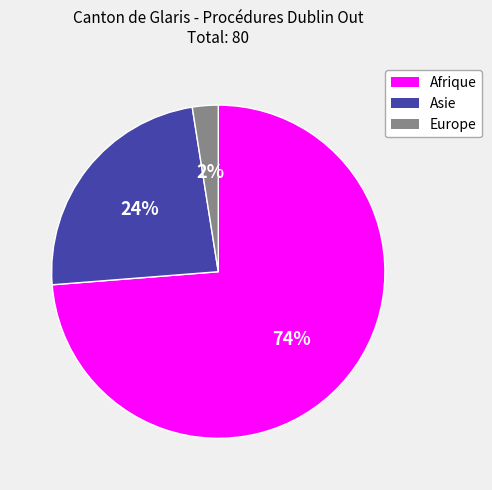

Approximately how many times larger is the value at Asie compared to Afrique?

0.3